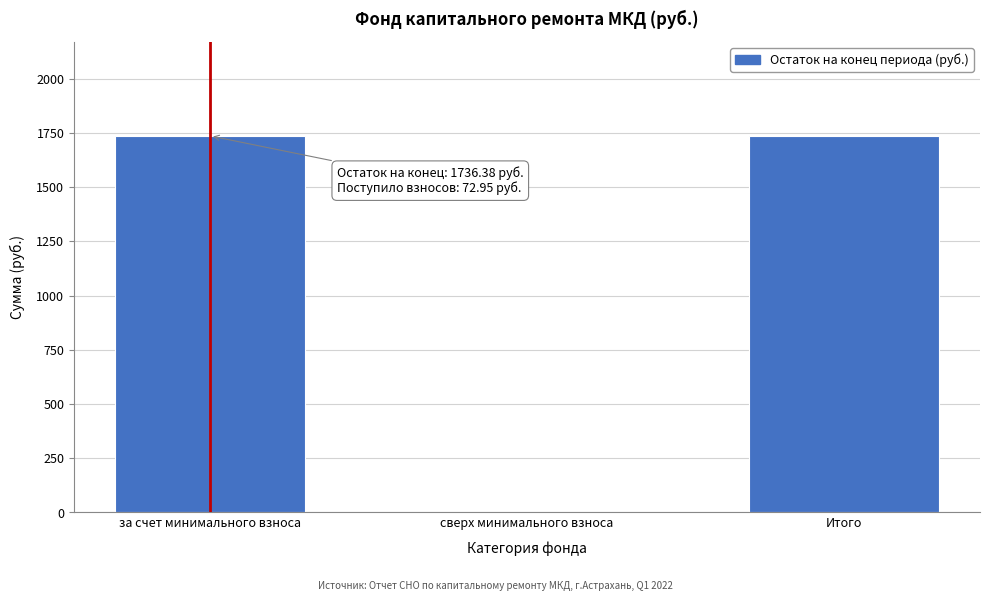

Reading left to right, list all the values displayed in this chart.

за счет минимального взноса=1736.4	сверх минимального взноса=0.0	Итого=1736.4